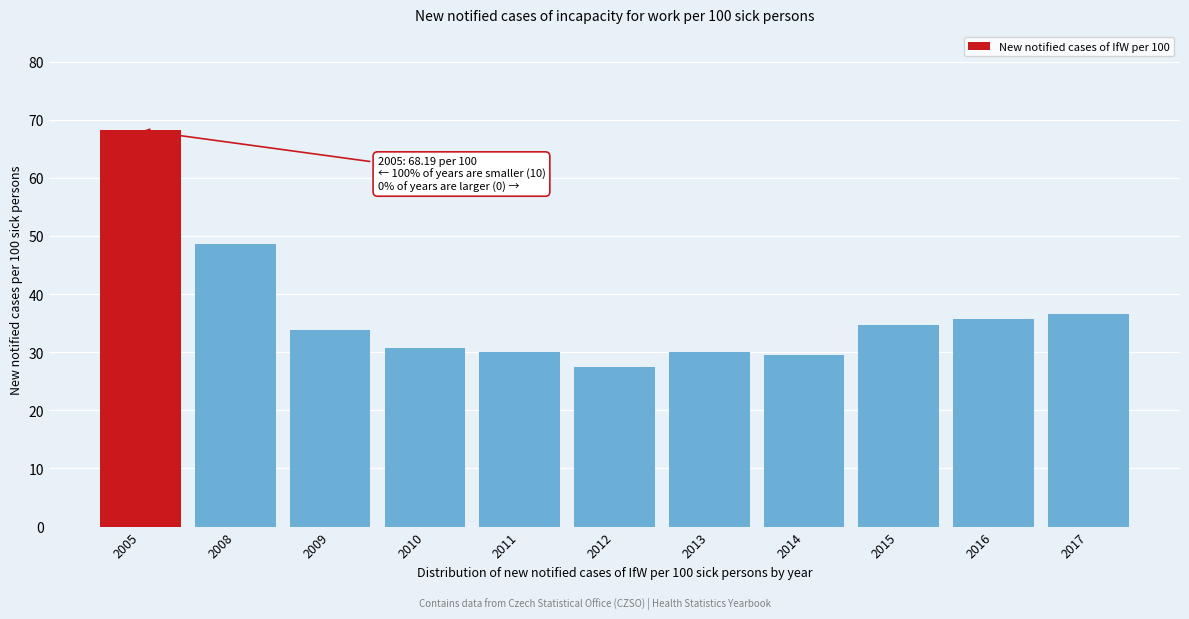

What is the average value?

36.9